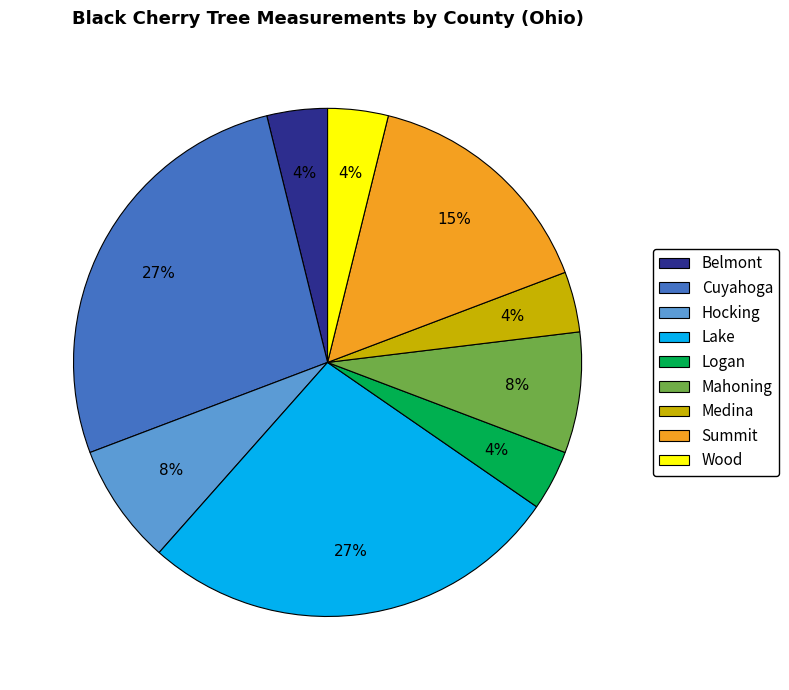

What is the ratio of the value at Medina to the value at Mahoning?

0.5